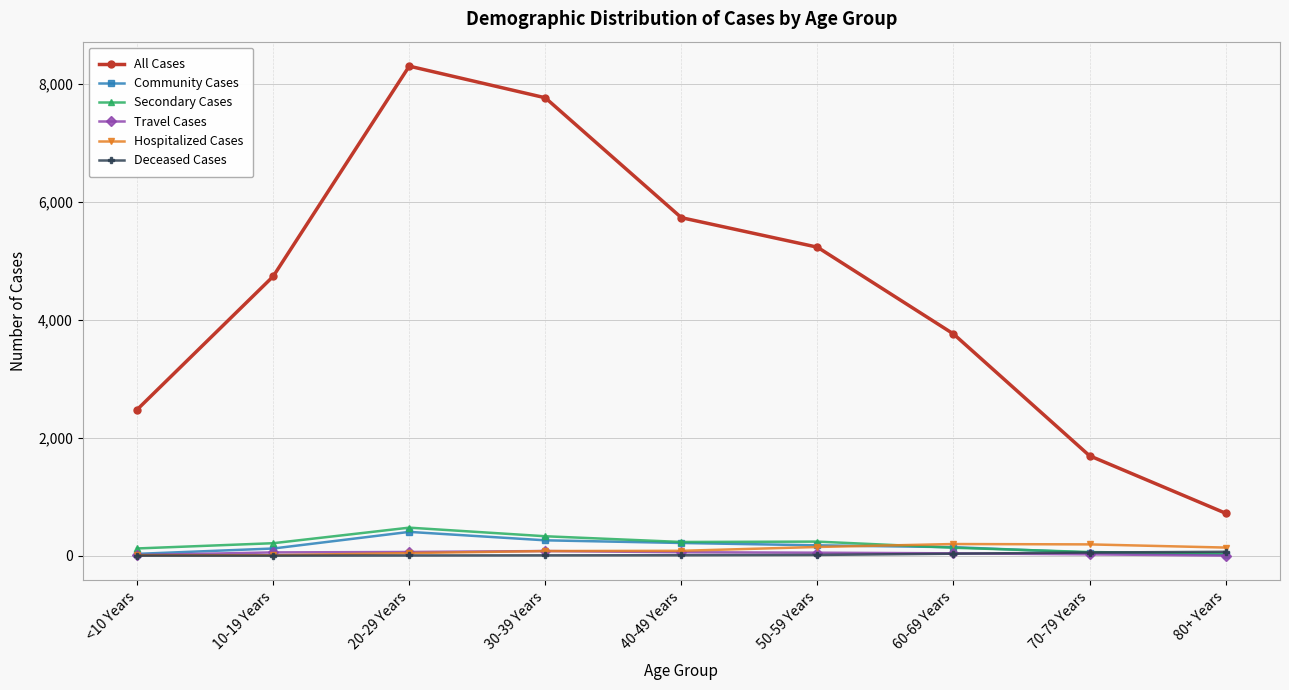

What is the highest value of the Deceased Cases series?

65